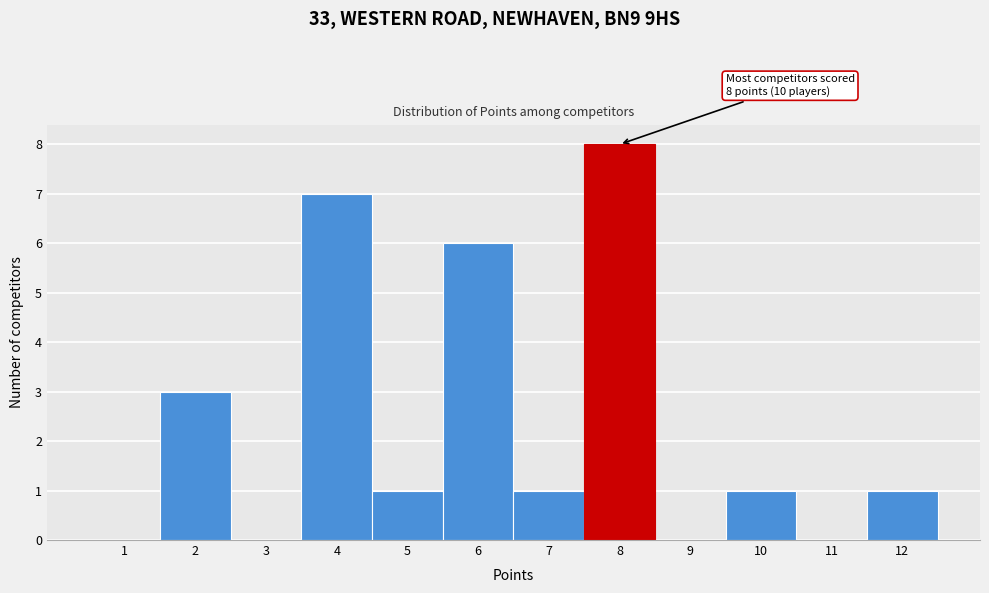

Over which range of the x-axis is the bar tallest?

7.5 to 8.5